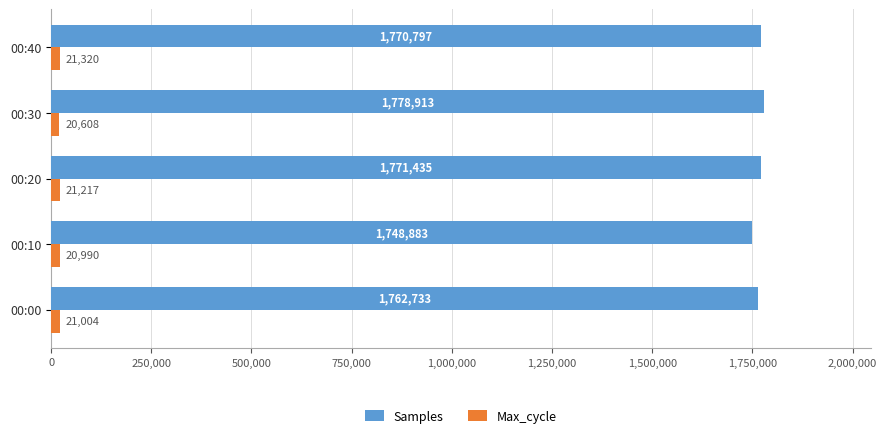

At how many categories does at least one series exceed 345518?

5